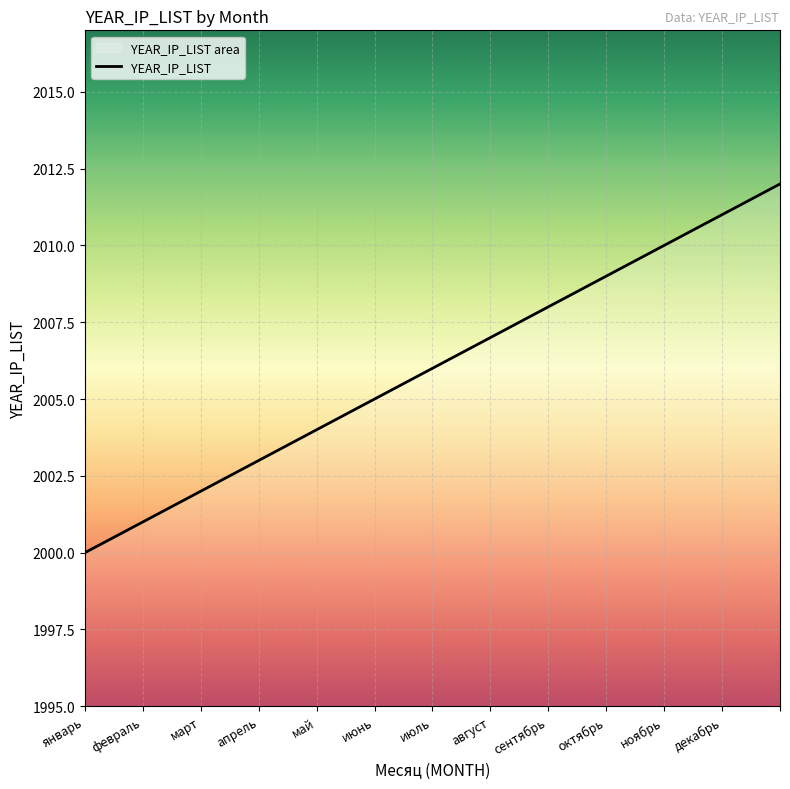

Read the value at , to the nearest 10.

2010